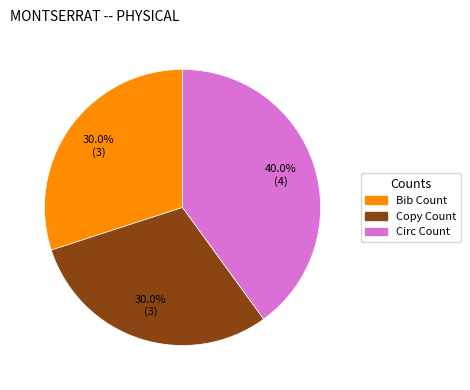

Which slice is the largest?

Circ Count